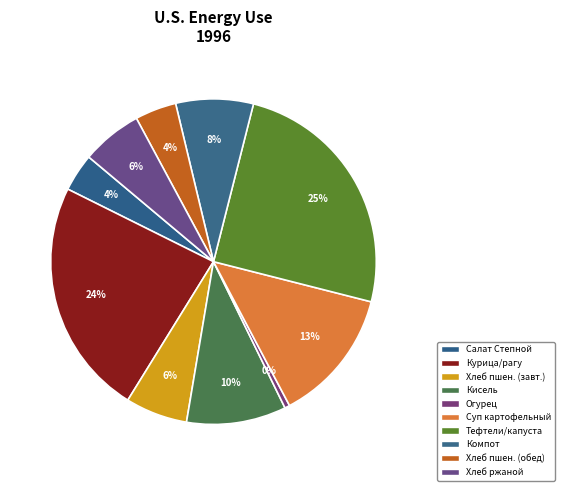

How many segments does this pie chart have?

10